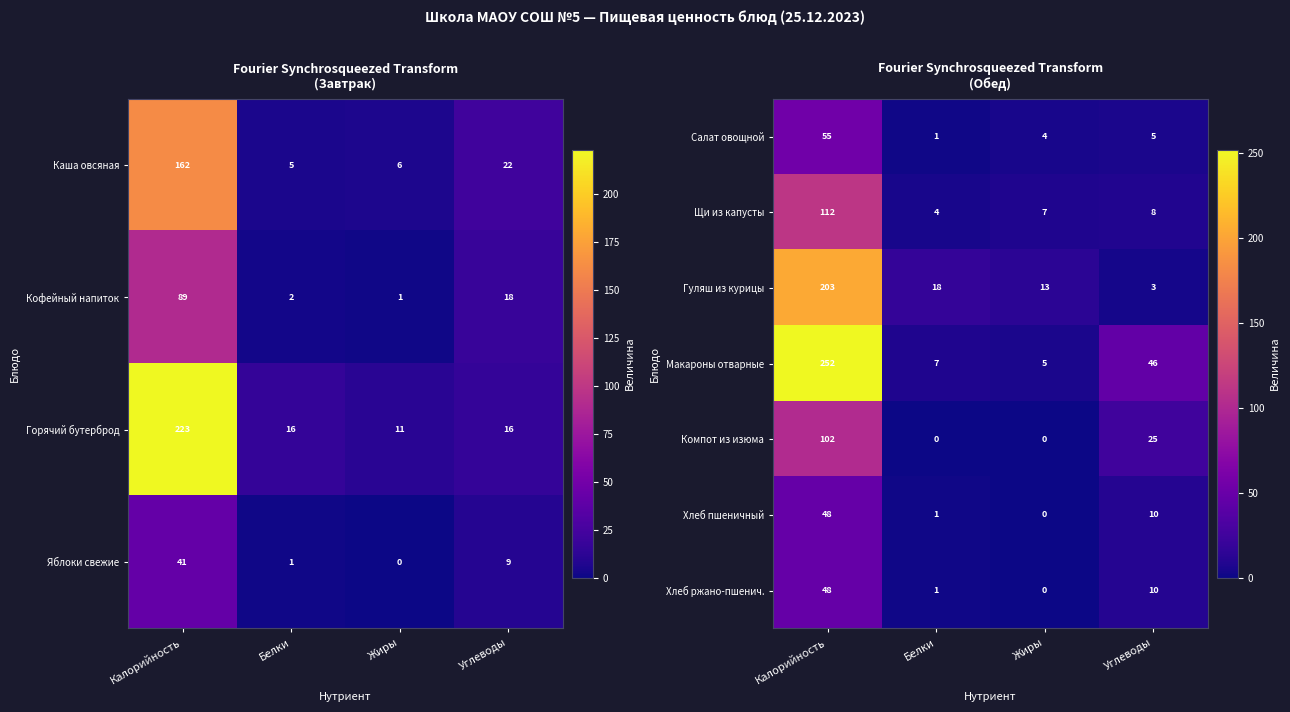

What is the difference between the Щи из капусты values at Белки and Калорийность?

108